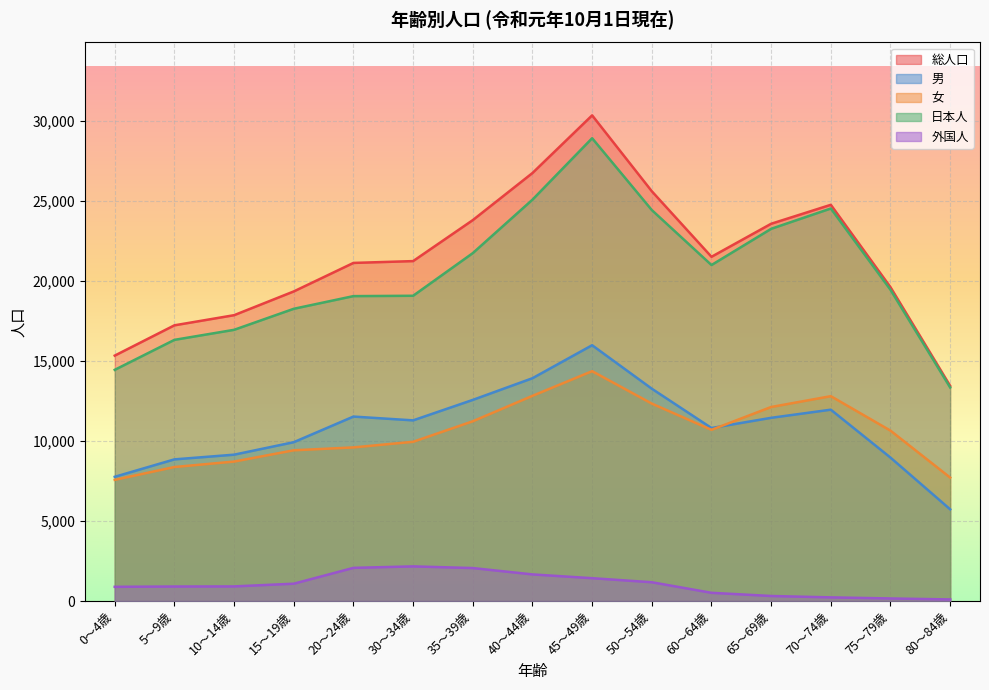

What is the label of the 13th point from the right?

10～14歳